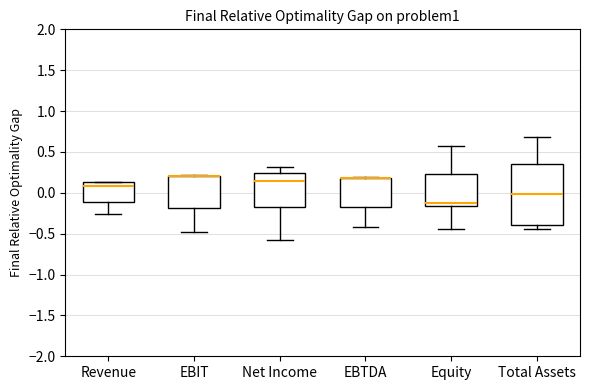

Reading left to right, transcribe this box plot: for each box, give where its median line is, the range the box spans, and where its two whiskers end, as read against the y-axis. The values are not printed on the chart, so give them approximately, as read against the axis.

Revenue: median 0.10, box -0.10 to 0.15, whiskers -0.25 to 0.15
EBIT: median 0.20 (drawn on the box's upper edge), box -0.20 to 0.20, whiskers -0.50 to 0.20
Net Income: median 0.15, box -0.20 to 0.25, whiskers -0.60 to 0.30
EBTDA: median 0.20 (drawn on the box's upper edge), box -0.15 to 0.20, whiskers -0.40 to 0.20
Equity: median -0.10, box -0.15 to 0.25, whiskers -0.45 to 0.55
Total Assets: median 0.00, box -0.40 to 0.35, whiskers -0.45 to 0.70